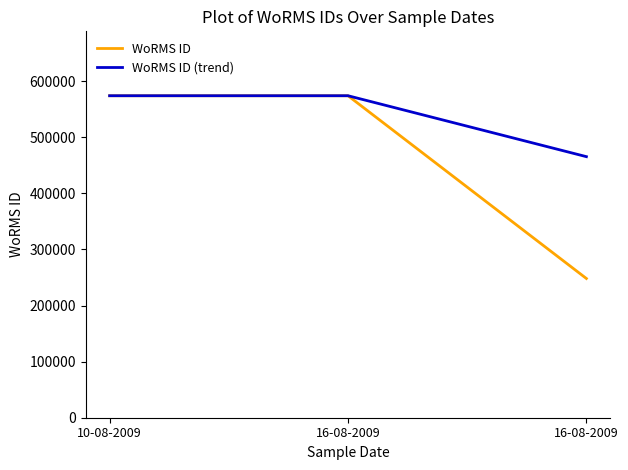

Rank the series by their average value, from lowest to highest.

WoRMS ID, WoRMS ID (trend)